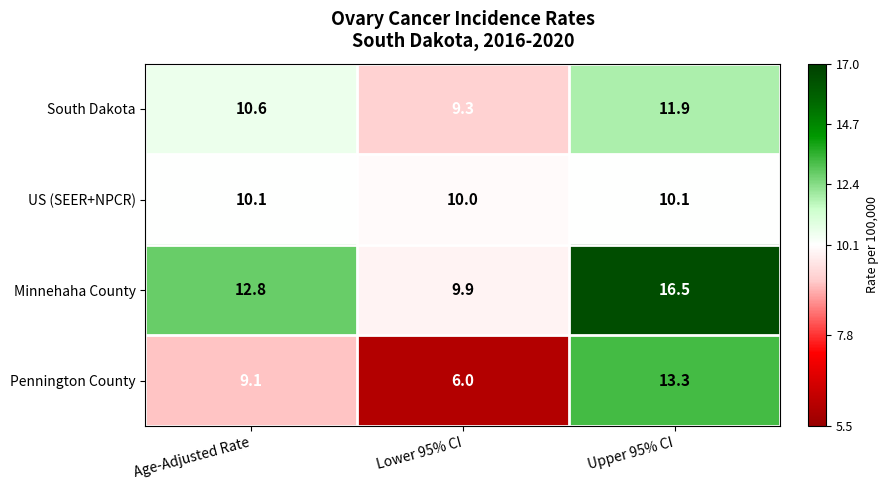

The value of South Dakota at Age-Adjusted Rate is 6.6. True or false?

False